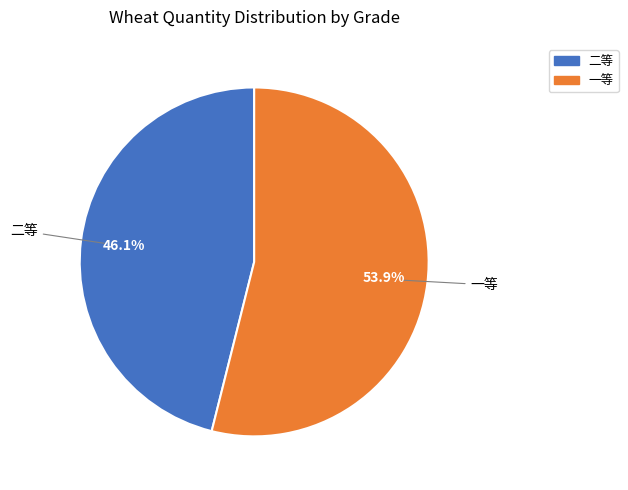

Count the number of slices in the pie.

2